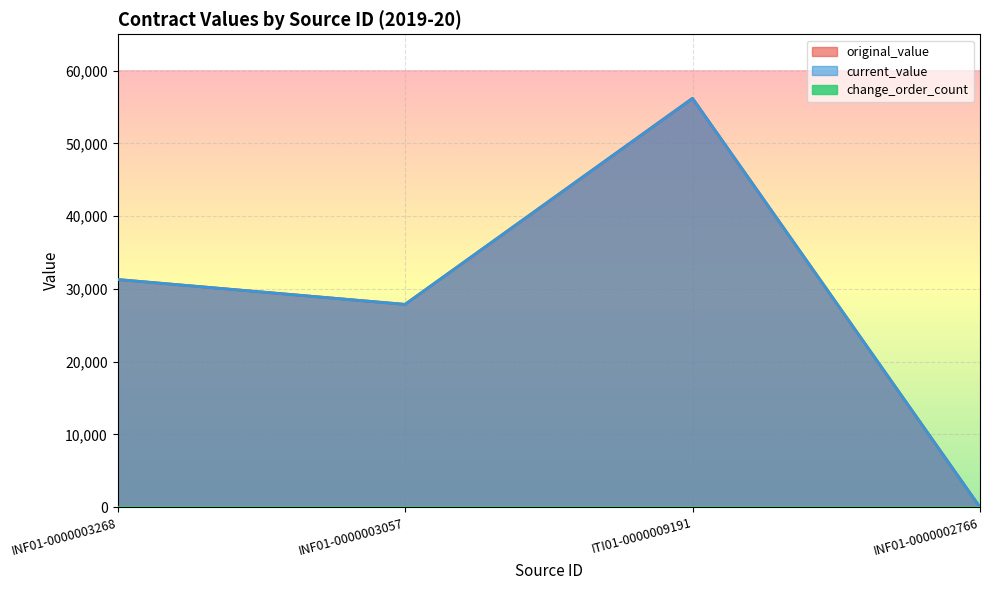

At which category does original_value reach its first local peak?

ITI01-0000009191